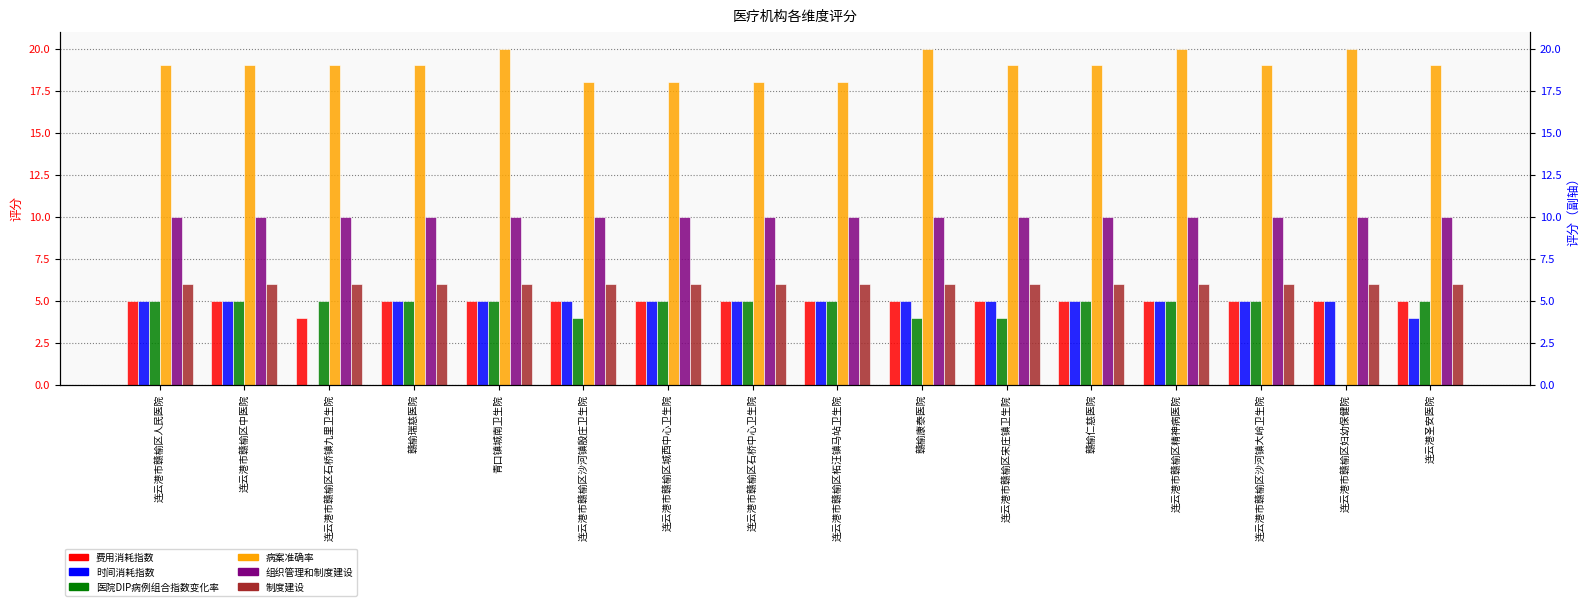

How many data points in 费用消耗指数 are less than 5?

1